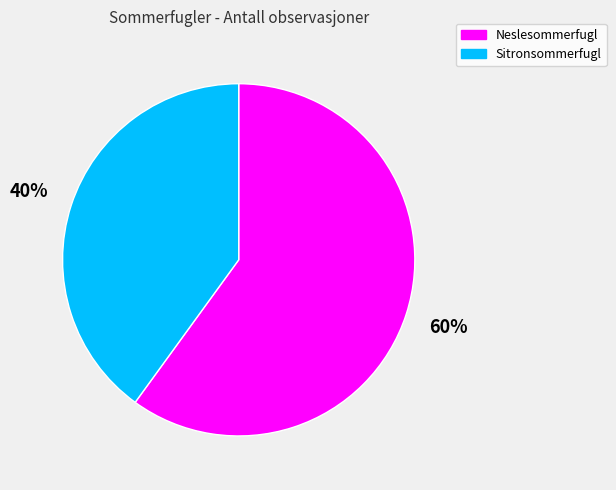

Which has a higher value, Neslesommerfugl or Sitronsommerfugl?

Neslesommerfugl